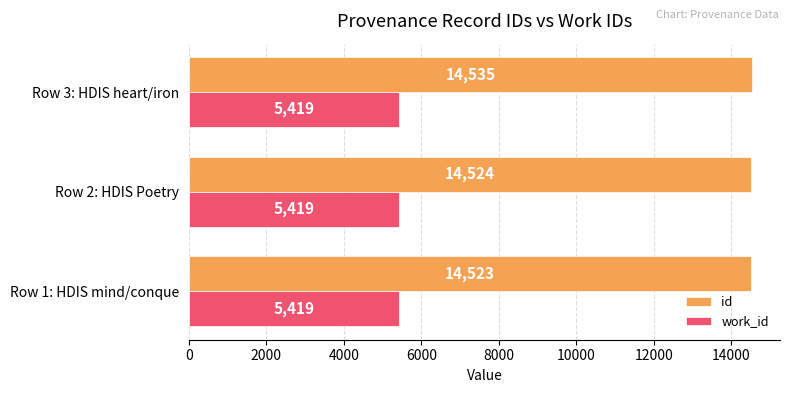

What is the sum of all id values?

43582